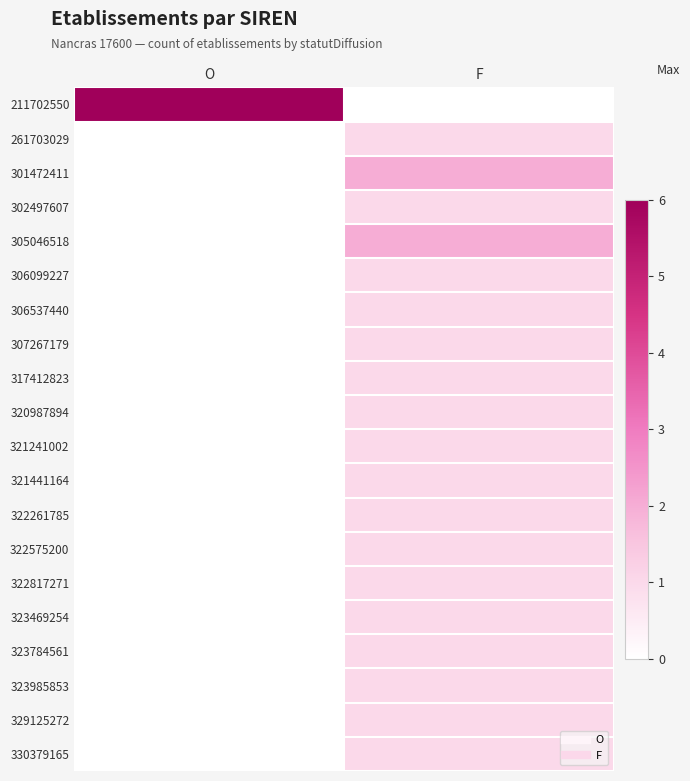

At how many categories does at least one series exceed 3?

1